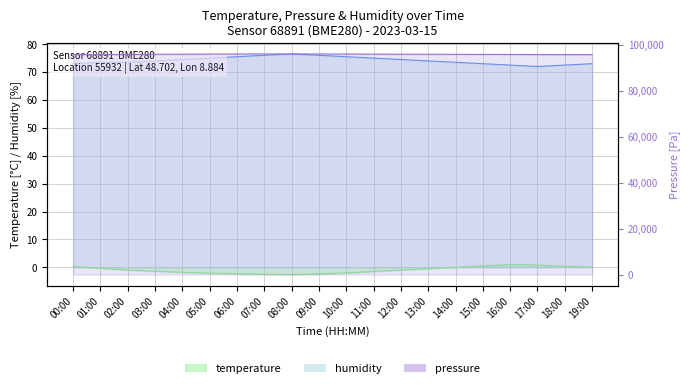

What is the sum of the humidity values at 06:00 and 08:00?

152.0